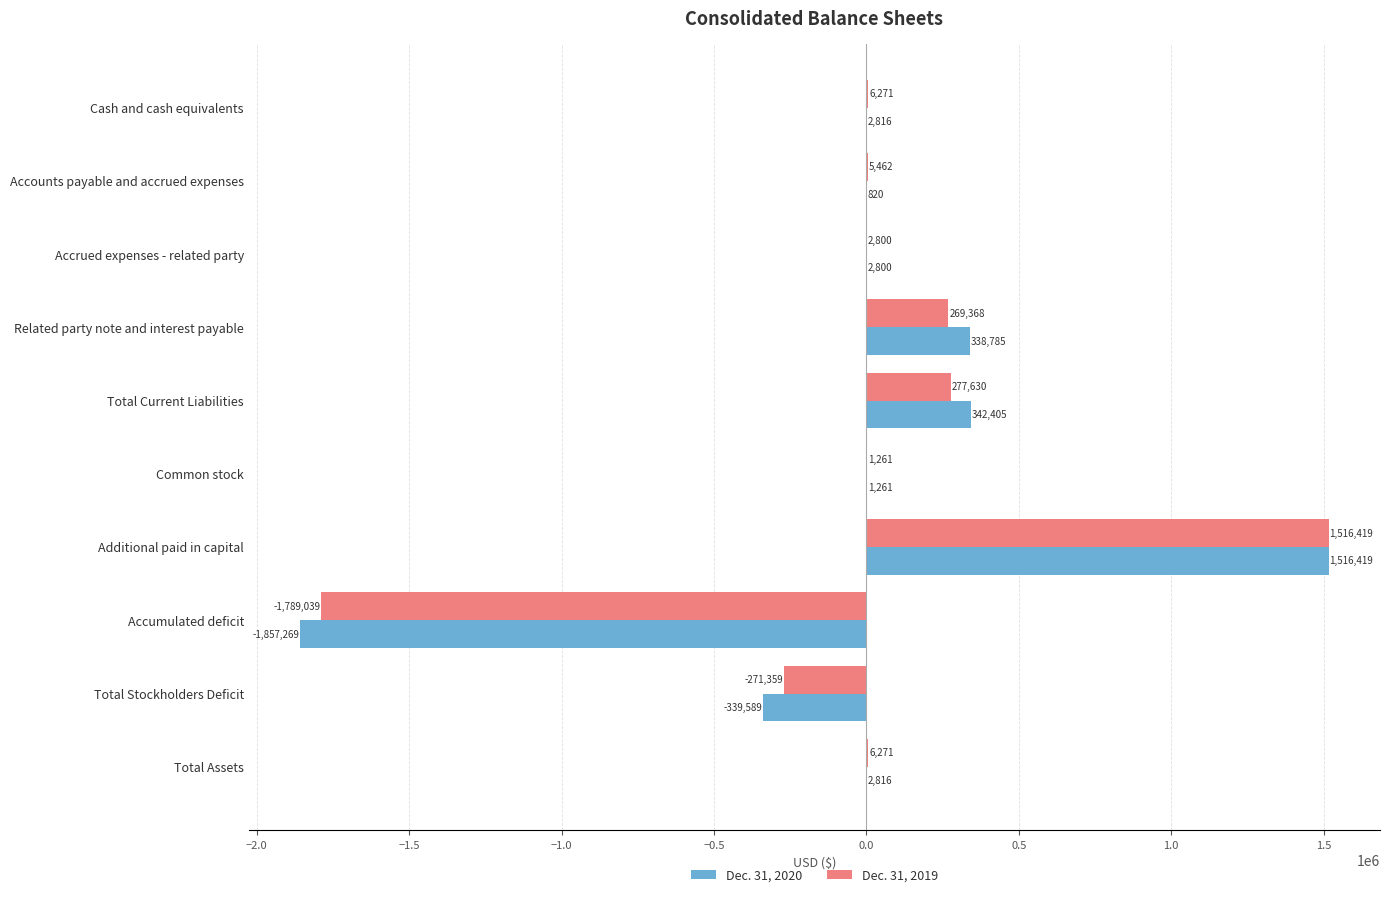

How many data points does each series have?

10